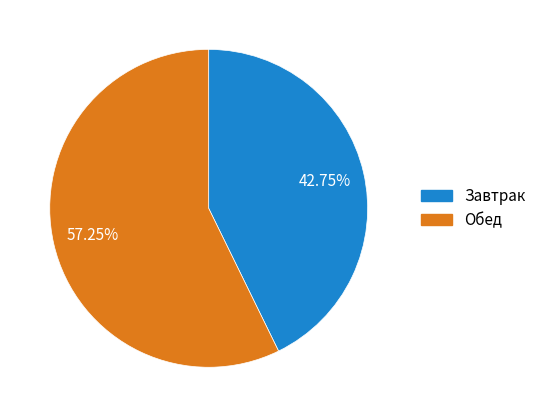

Is there a majority slice in this chart?

Yes